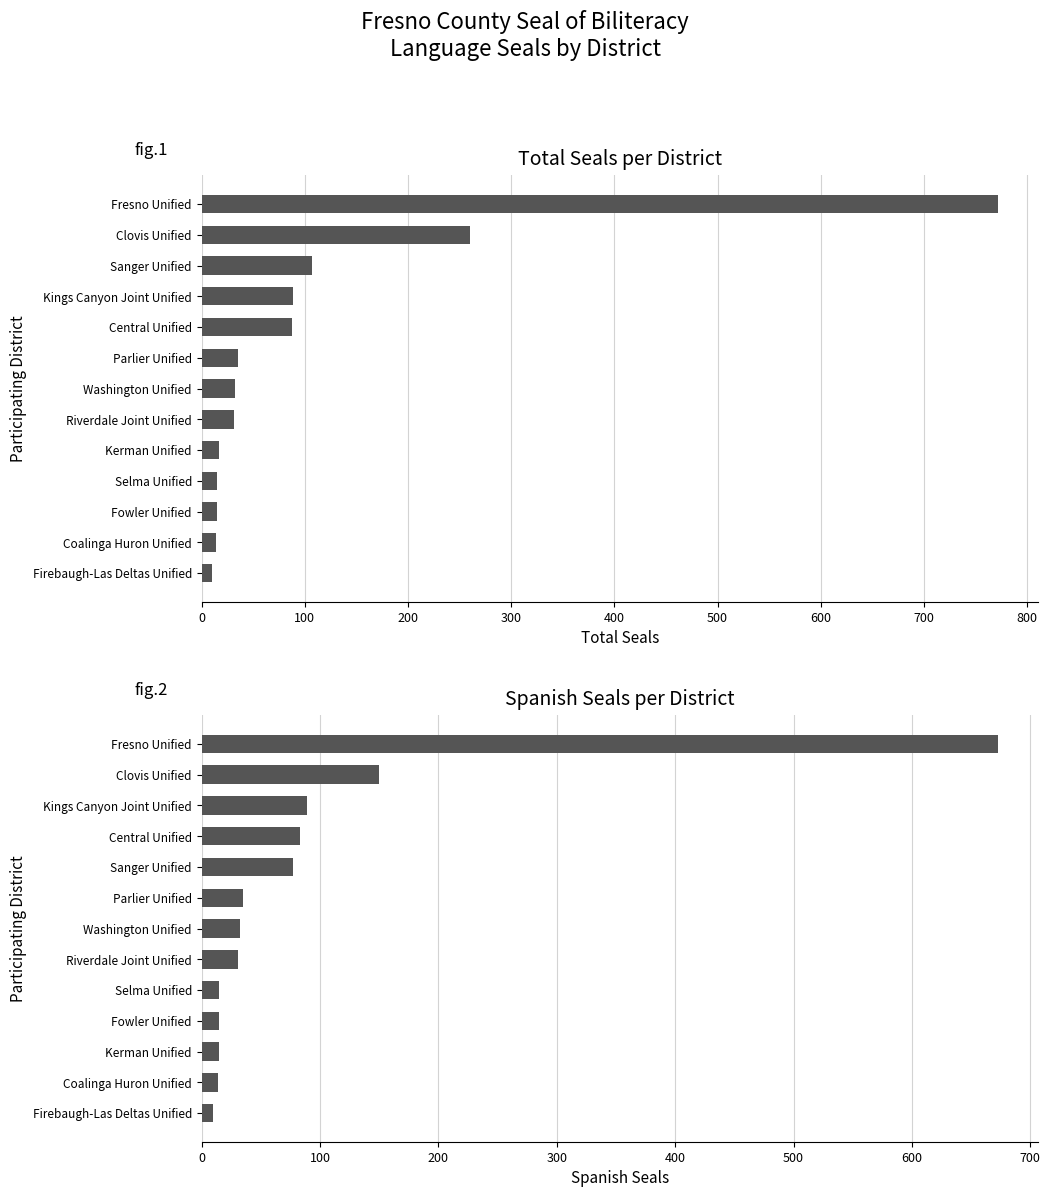

Is the value of Spanish Total at Riverdale Joint Unified greater than the value of Total Seals per LEA at Washington Unified?

No